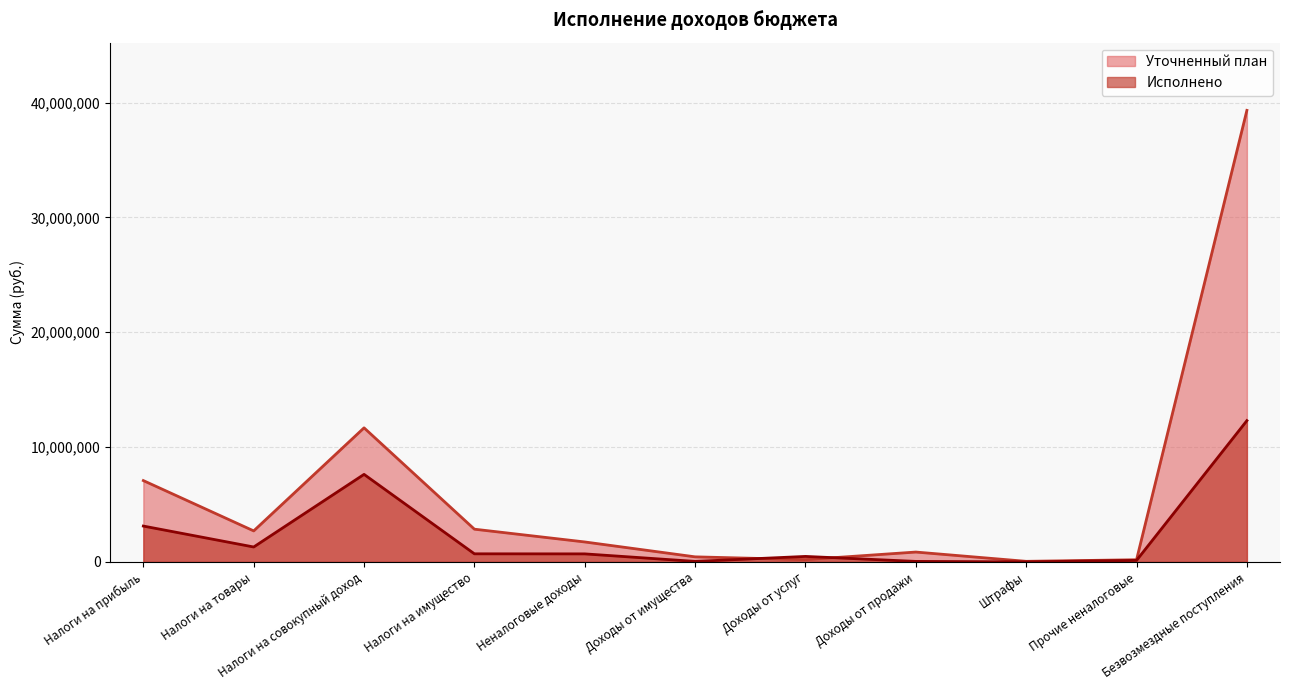

Where does the Уточненный план series first go above 1737400?

Налоги на прибыль